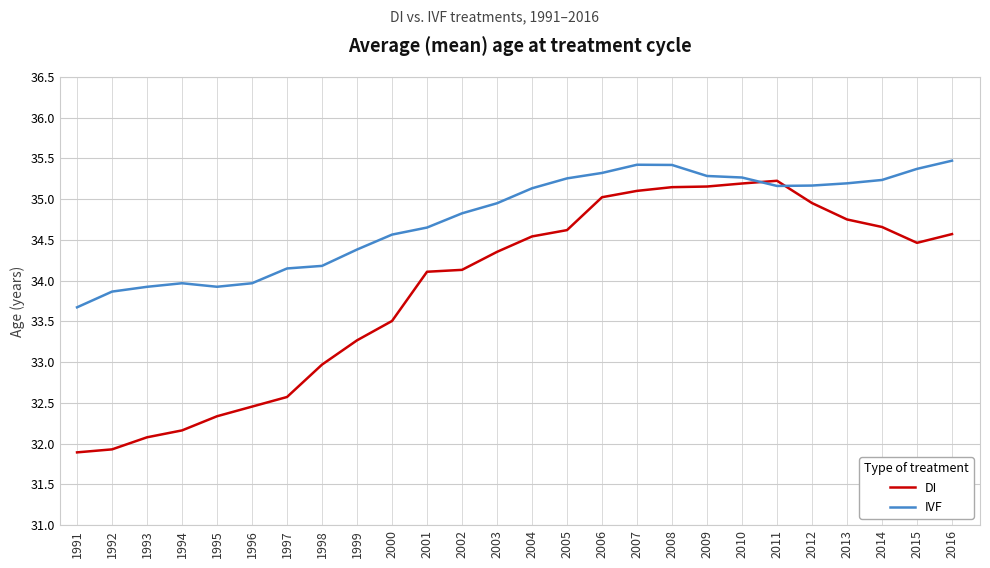

Does the chart display data point markers on the line(s)?

No